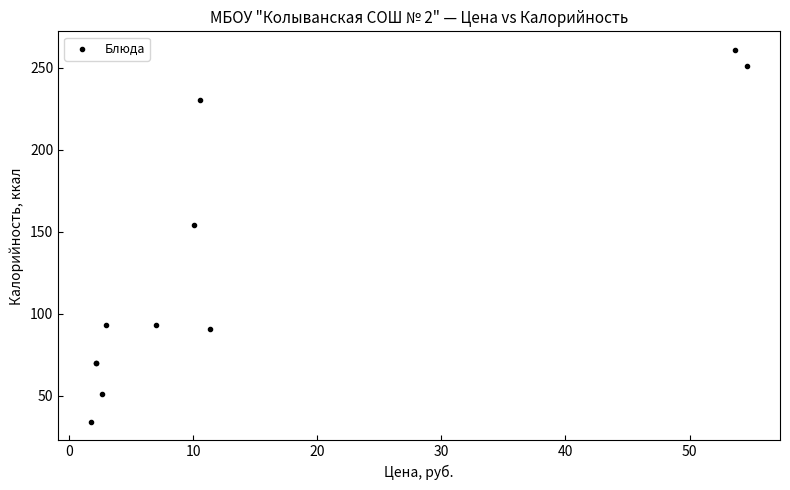

What Y value in the scatter plot is closest to 147?

154.0